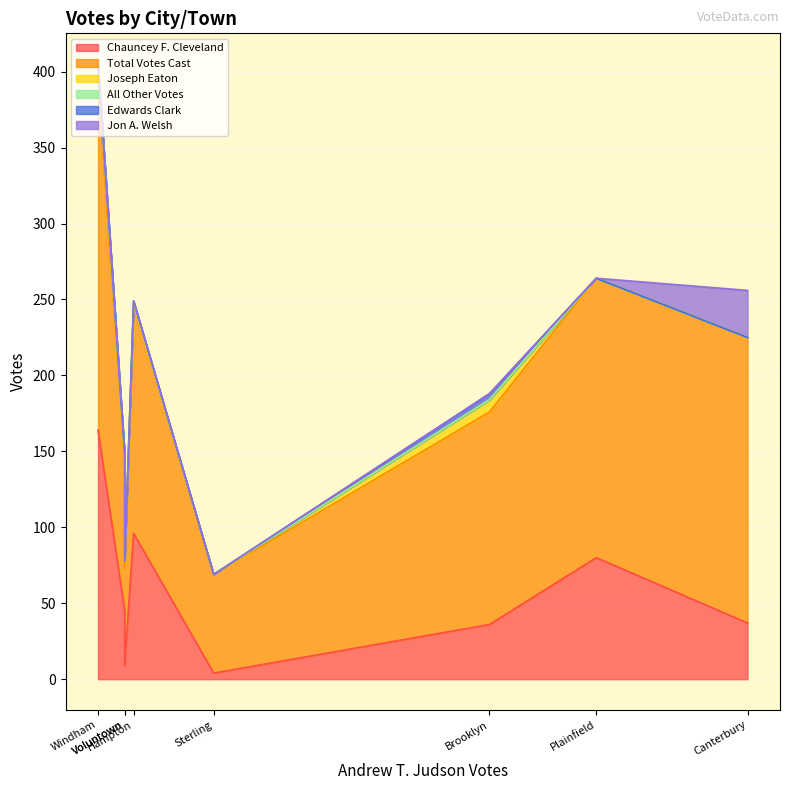

What is the sum of all Joseph Eaton values?

23